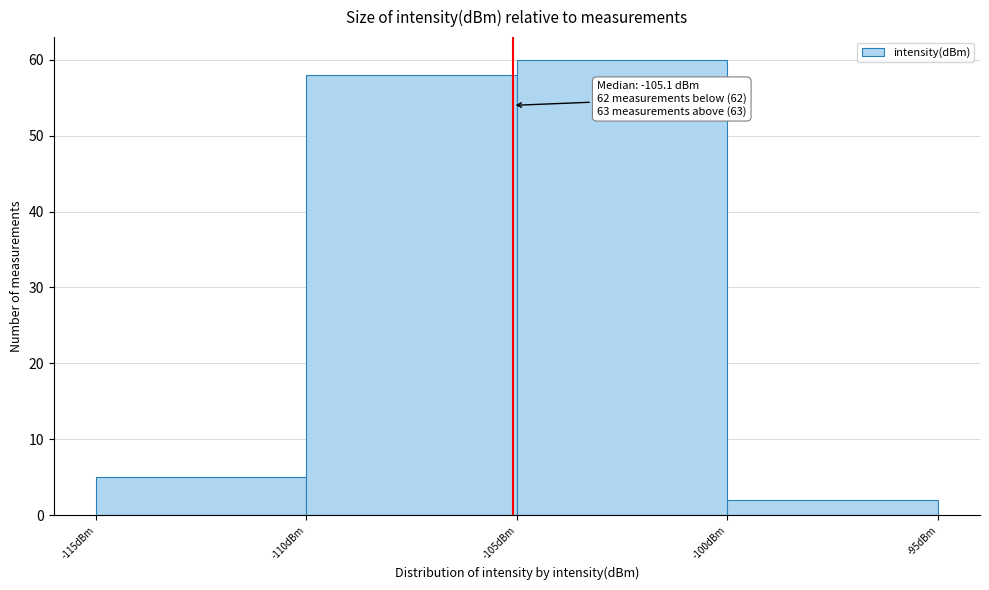

Which range on the x-axis has the tallest bar?

-105 to -100